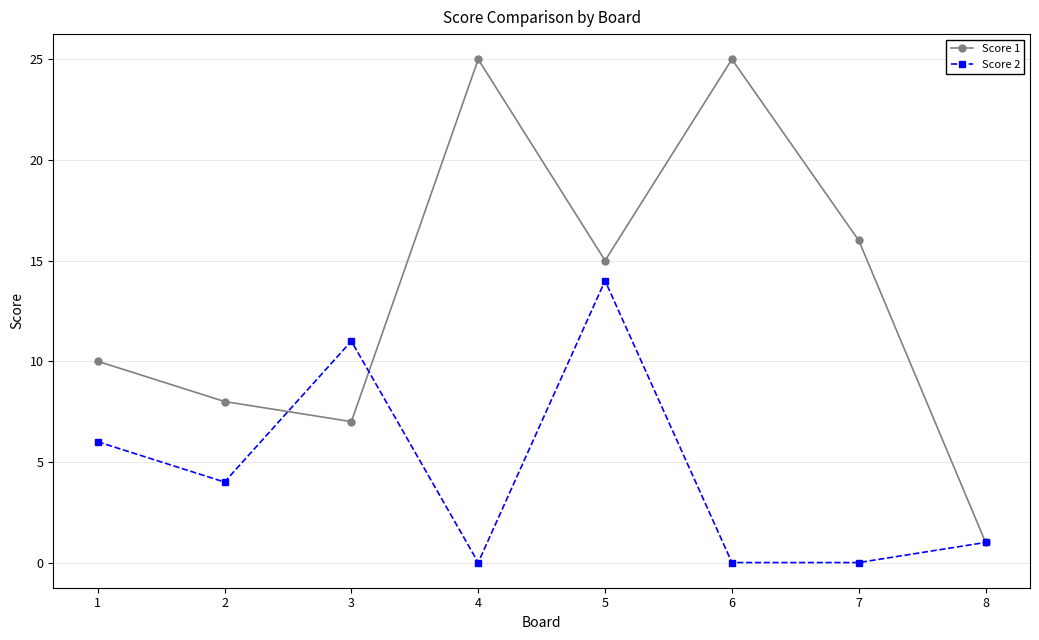

What is the spread (max minus min) of values at 1?

4